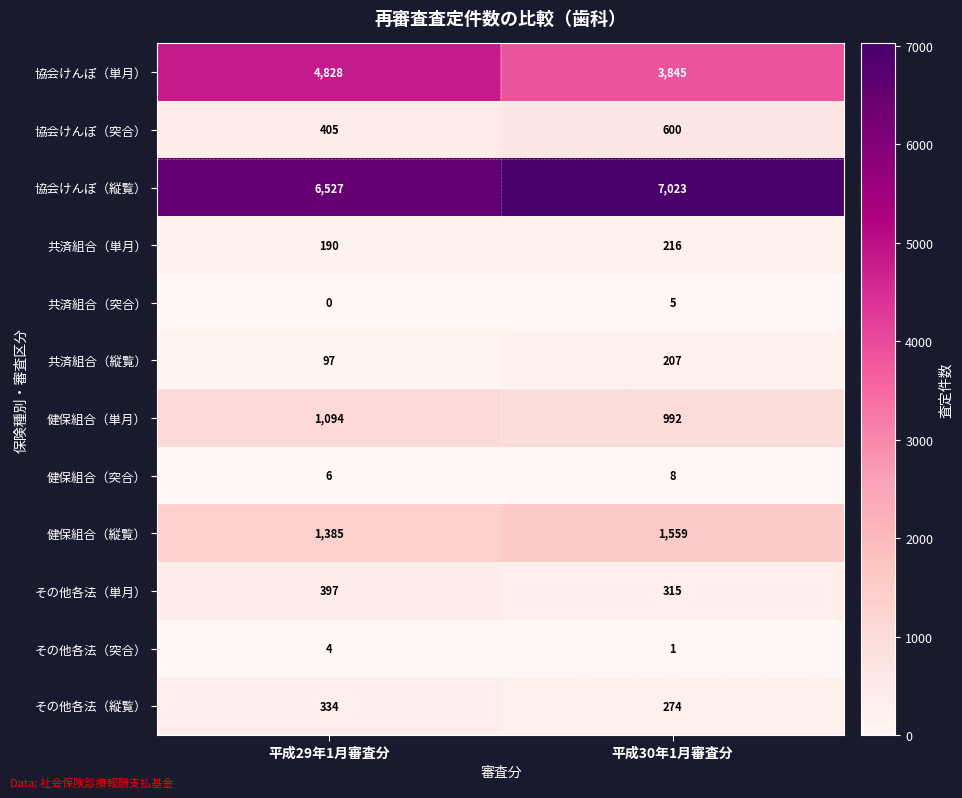

Which series has the largest range (max minus min)?

協会けんぽ（単月）